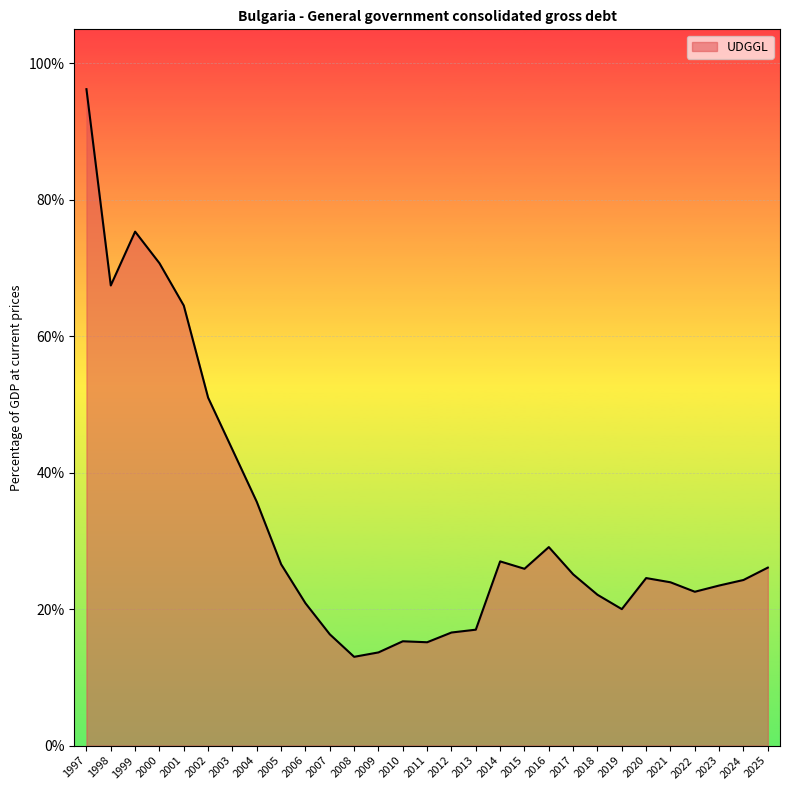

What is the sum of all values?

953.0